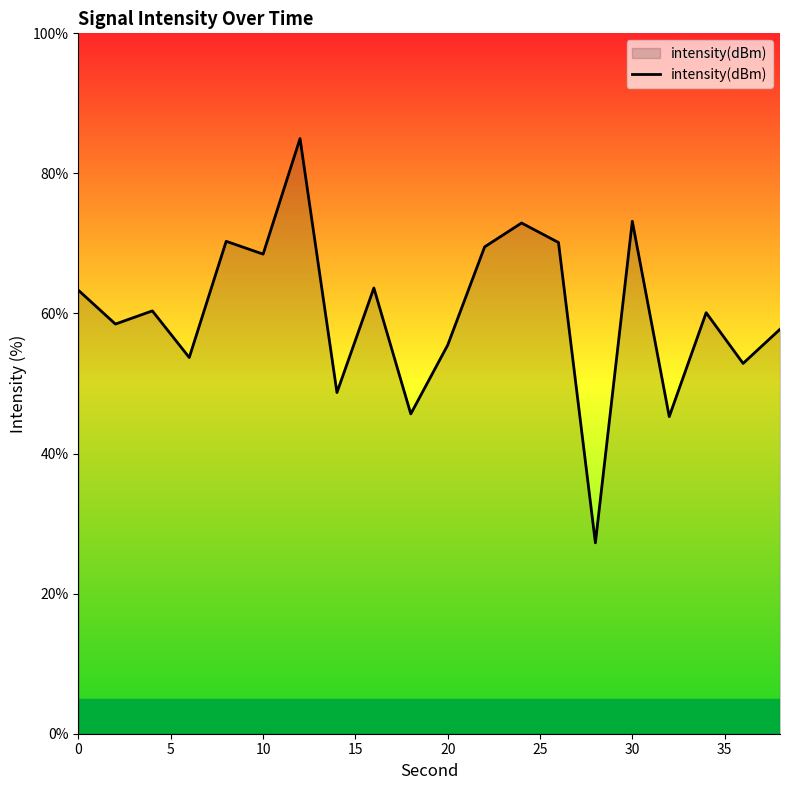

What is the minimum value shown in the chart?

27.3